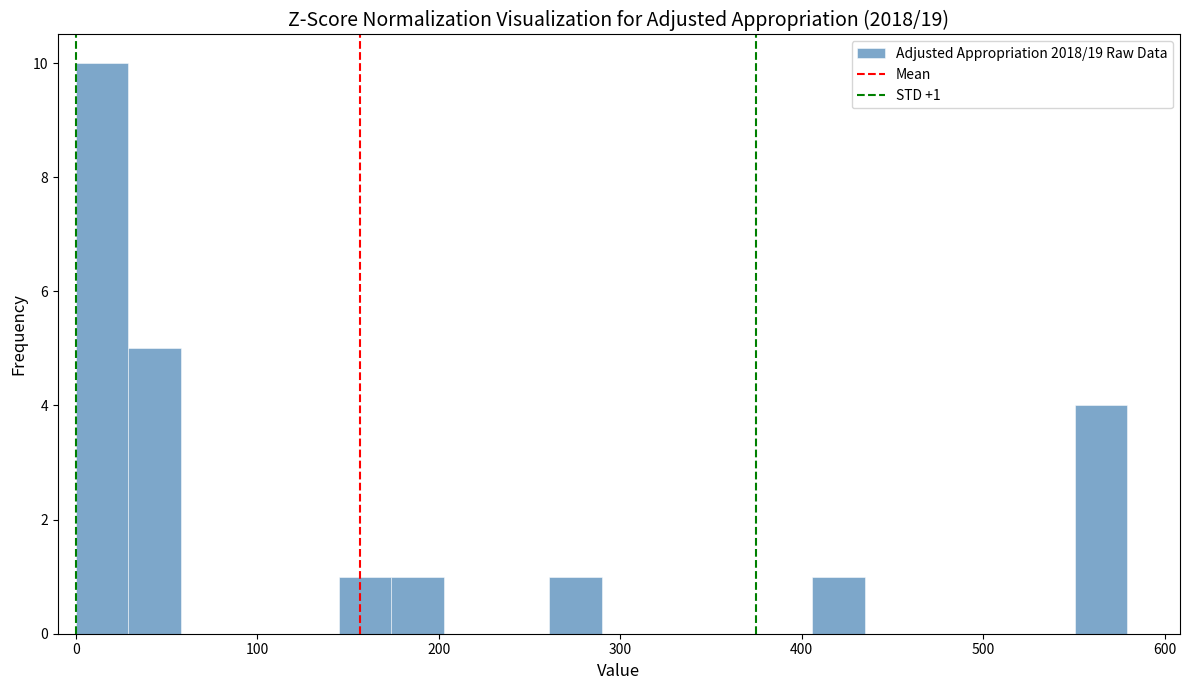

Around what value on the x-axis is the tallest bar? Give the approximate position of its centre, as read against the axis.

10